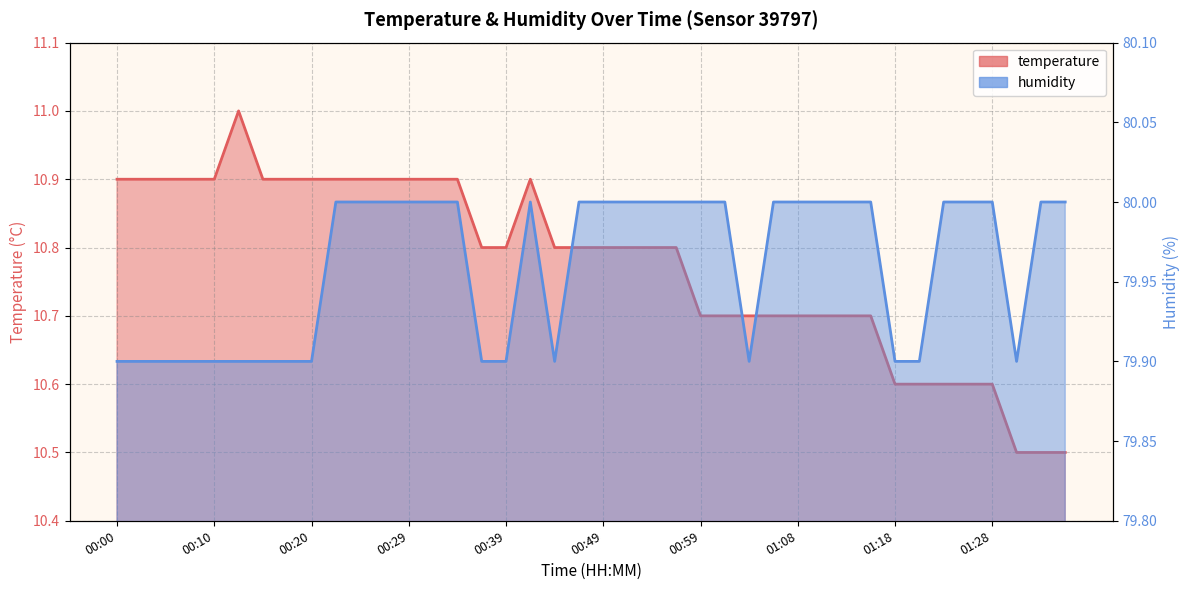

What is the total value across all series at 00:03?

90.8